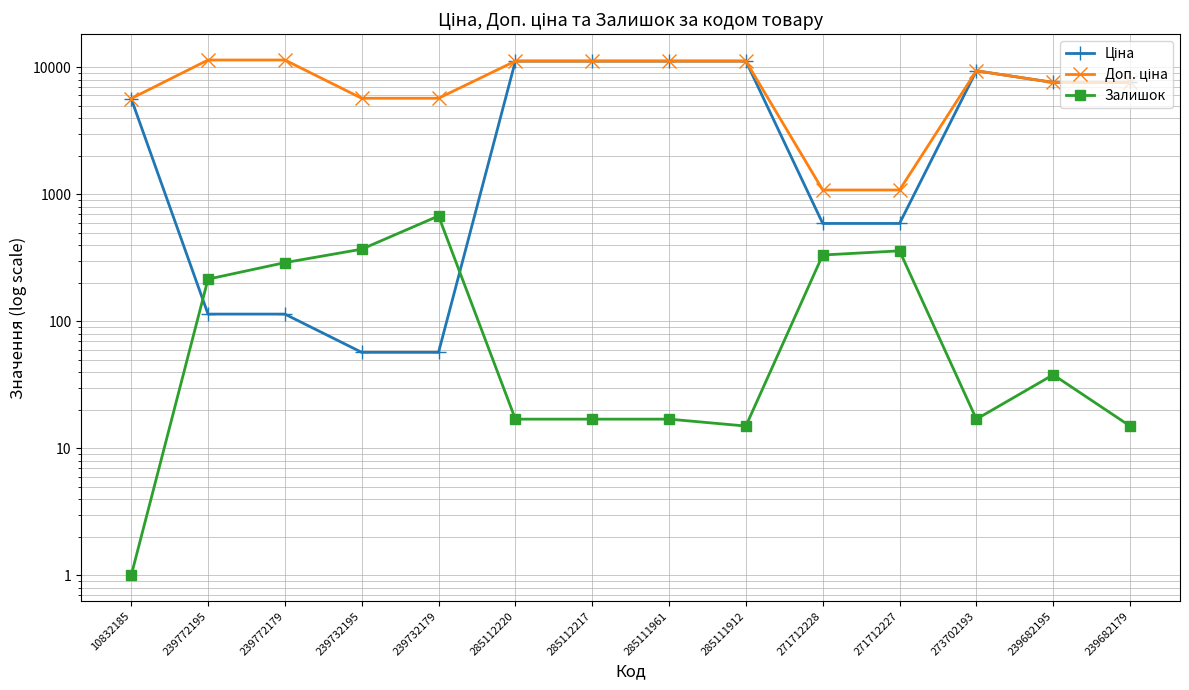

True or false: Залишок and Ціна intersect in this chart.

True